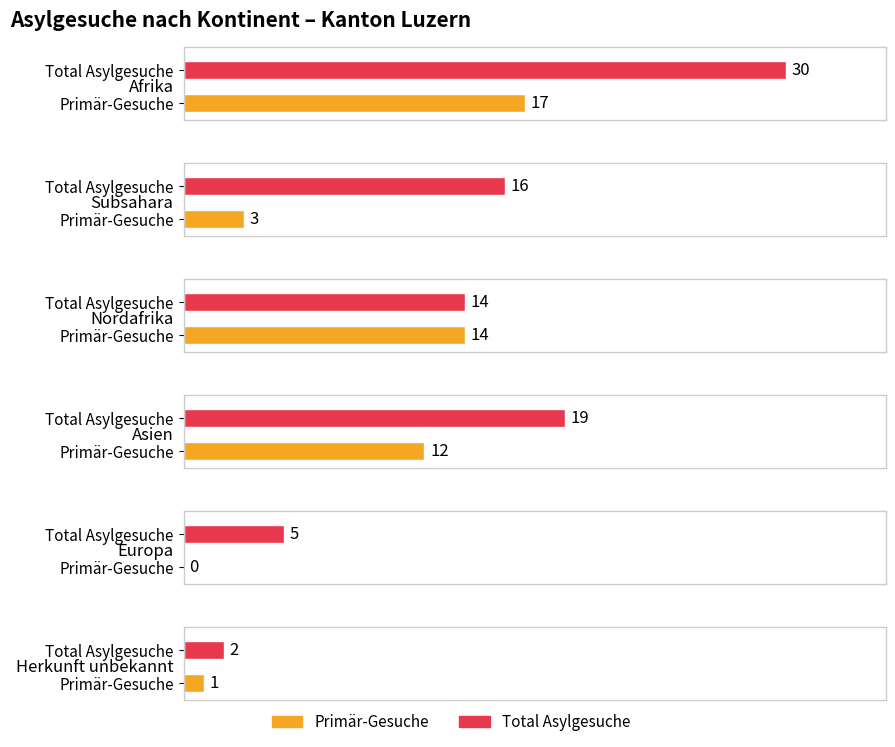

Reading right to left, list all the values displayed in this chart.

Primär-Gesuche: Herkunft unbekannt=1	Europa=0	Asien=12	Nordafrika=14	Subsahara=3	Afrika=17
Total Asylgesuche: Herkunft unbekannt=2	Europa=5	Asien=19	Nordafrika=14	Subsahara=16	Afrika=30